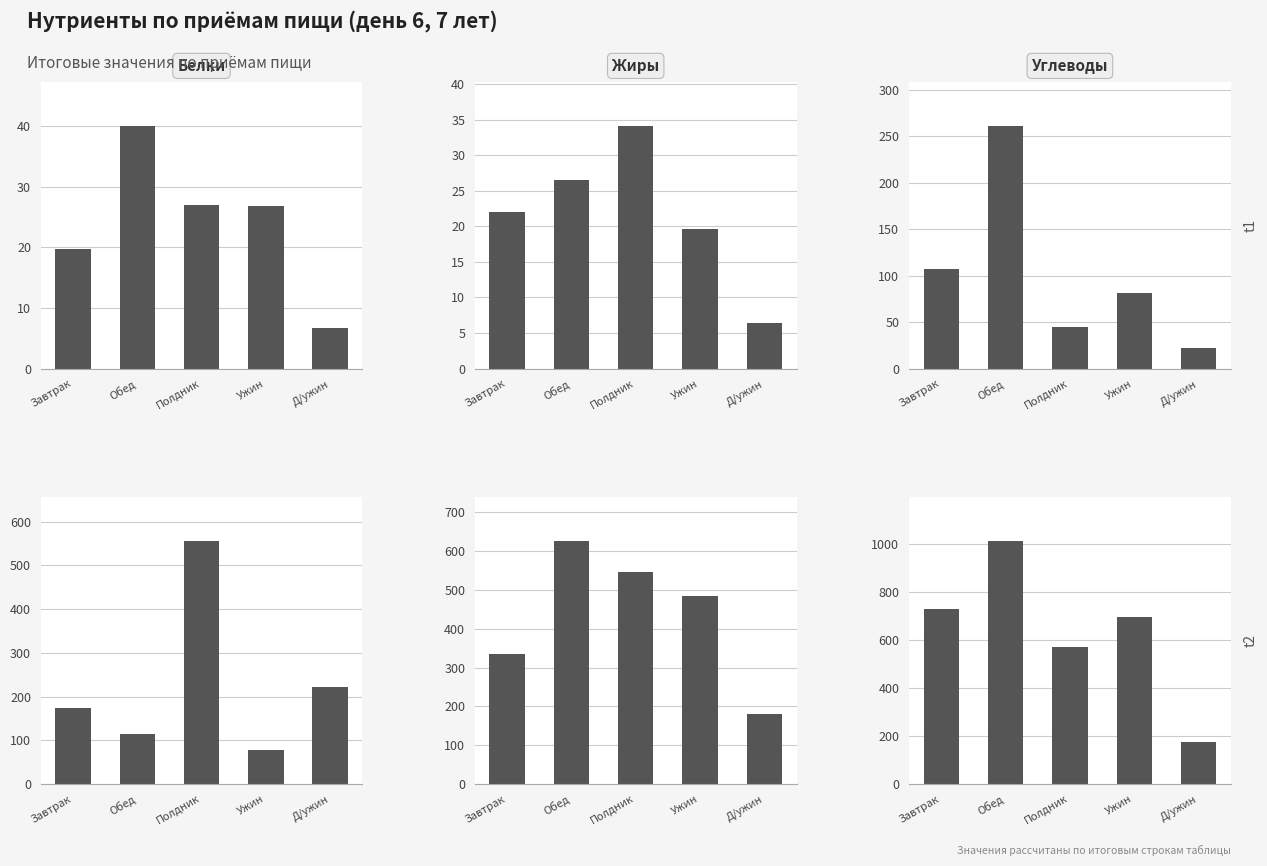

Which series changed the most between Ужин and Д/ужин?

Энергия